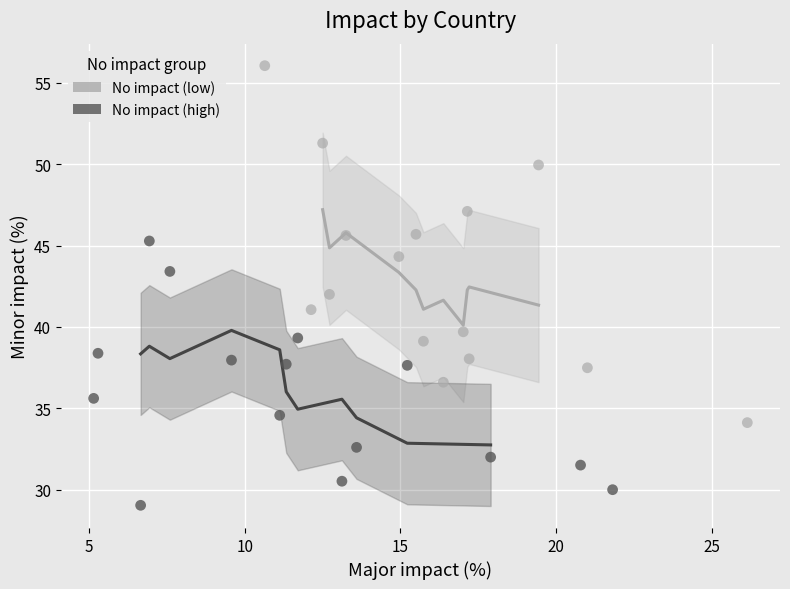

Which series reaches the maximum Y coordinate?

No impact (low)